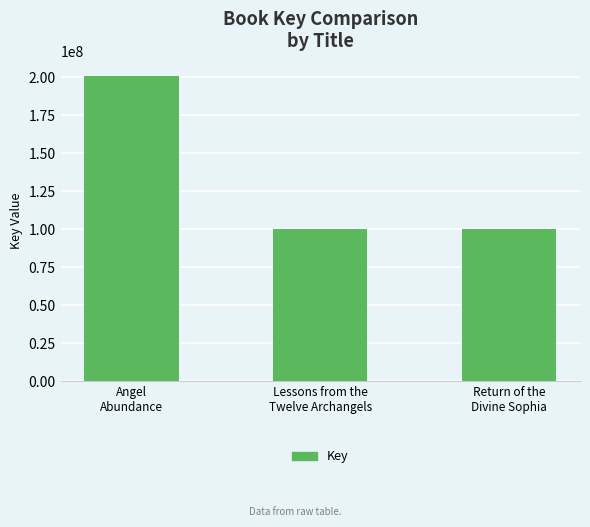

How many bars are there in total?

3